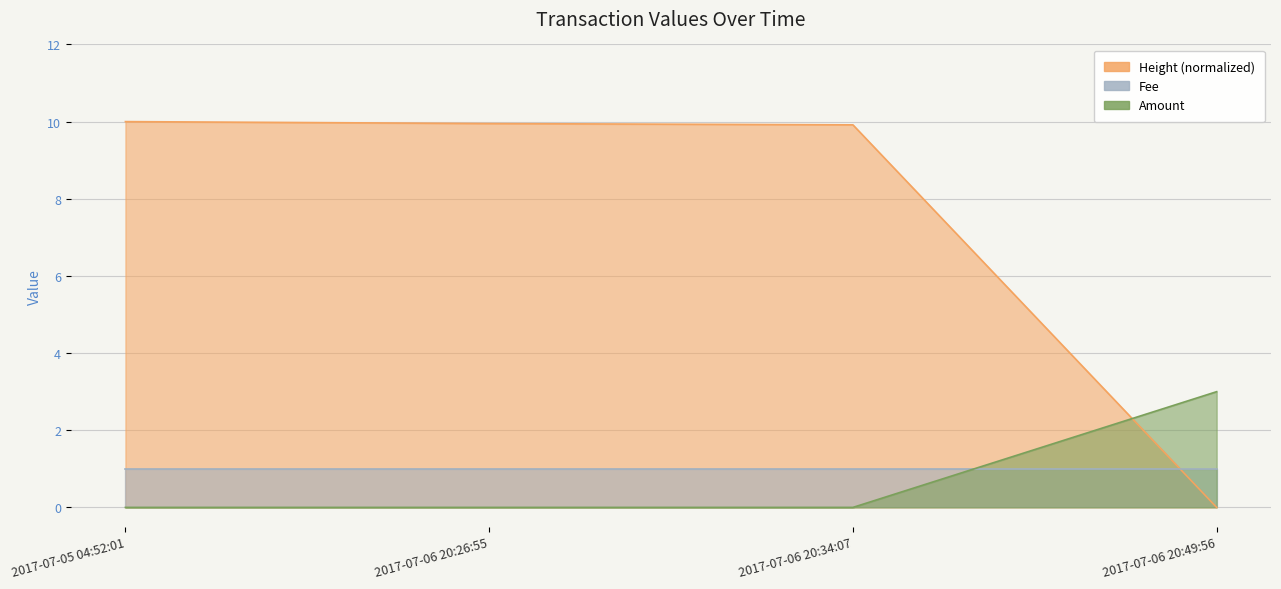

At which label does Height (normalized) reach its minimum?

2017-07-06 20:49:56